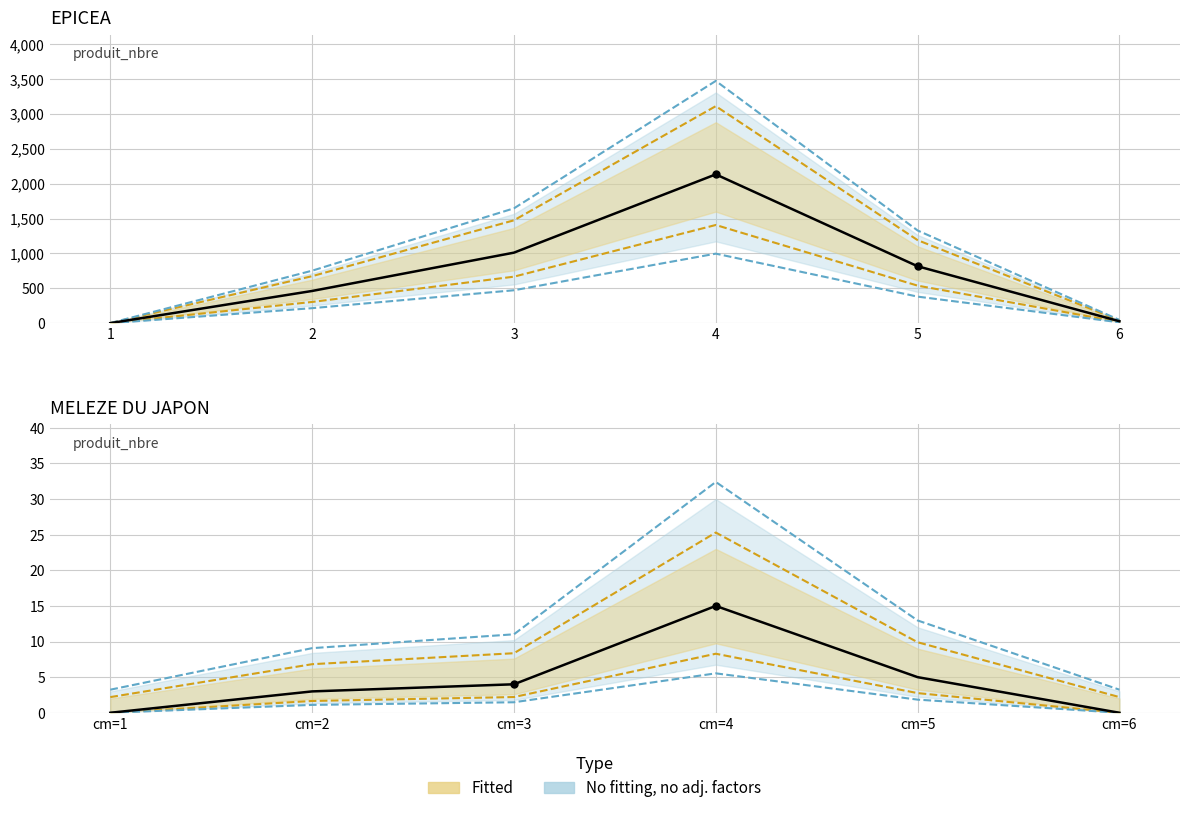

After their last crossing, which series has the higher values: MELEZE produit_nbre or EPICEA produit_nbre?

EPICEA produit_nbre